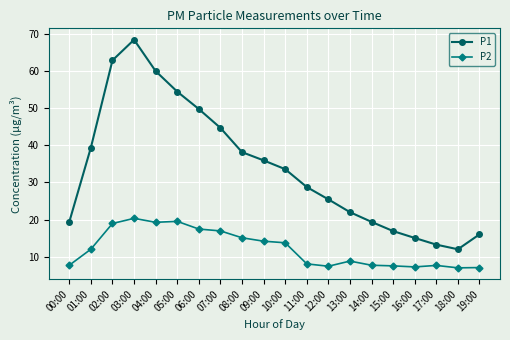

True or false: P1 has a value of 44.7 at 07:00.

True